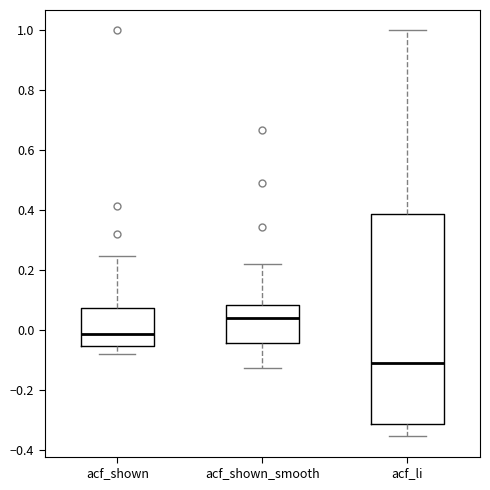

Reading left to right, transcribe this box plot: for each box, give where its median line is, the range the box spans, and where its two whiskers end, as read against the y-axis. The values are not printed on the chart, so give them approximately, as read against the axis.

acf_shown: median -0.02, box -0.06 to 0.08, whiskers -0.08 to 0.24
acf_shown_smooth: median 0.04, box -0.04 to 0.08, whiskers -0.12 to 0.22
acf_li: median -0.12, box -0.32 to 0.38, whiskers -0.36 to 1.00